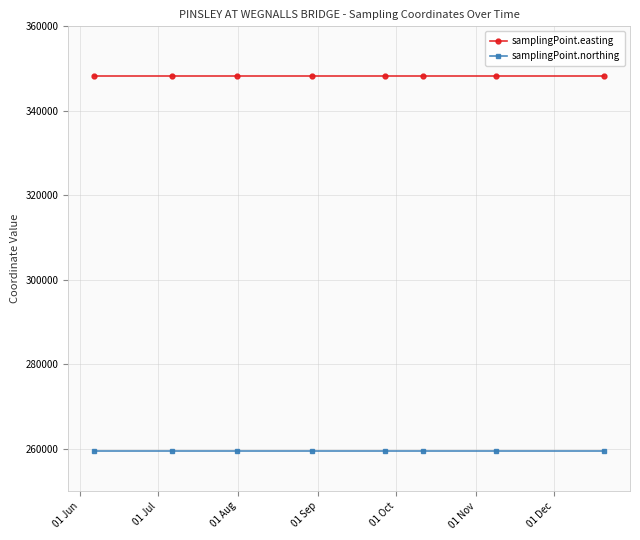

What is the value of the samplingPoint.northing point at the 1st from the left?

259545